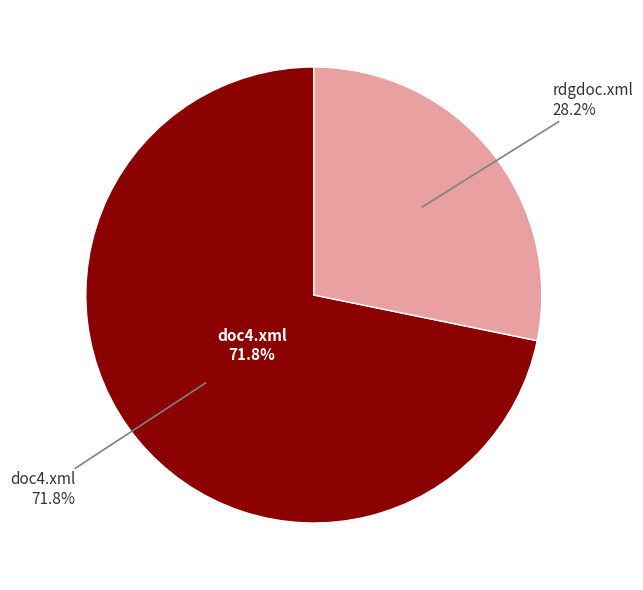

Is the sum of rdgdoc.xml and doc4.xml greater than half?

Yes